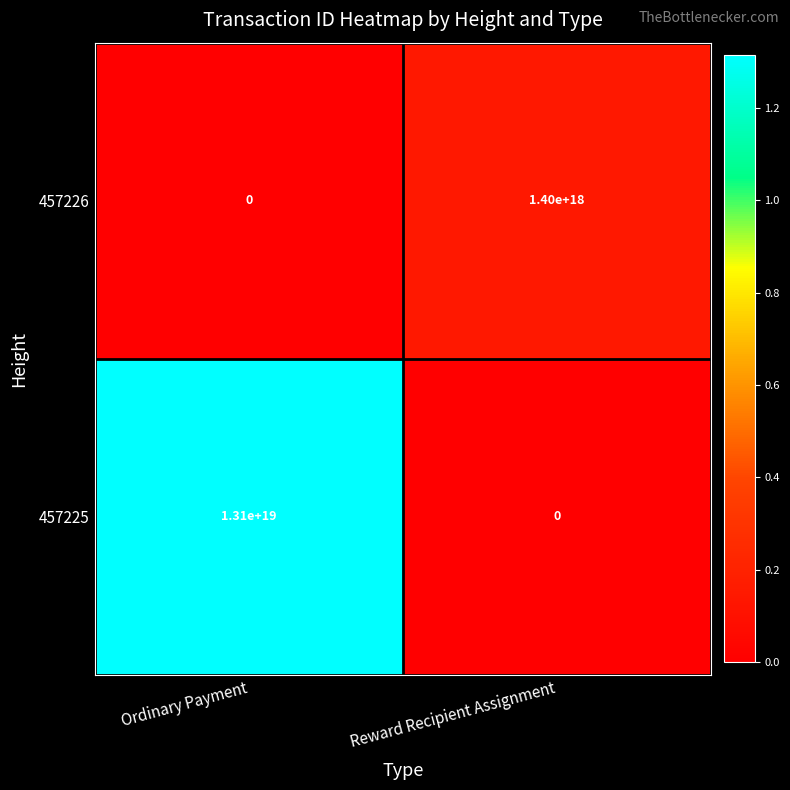

True or false: 457225 has a value of 6295961224960409600 at Reward Recipient Assignment.

False